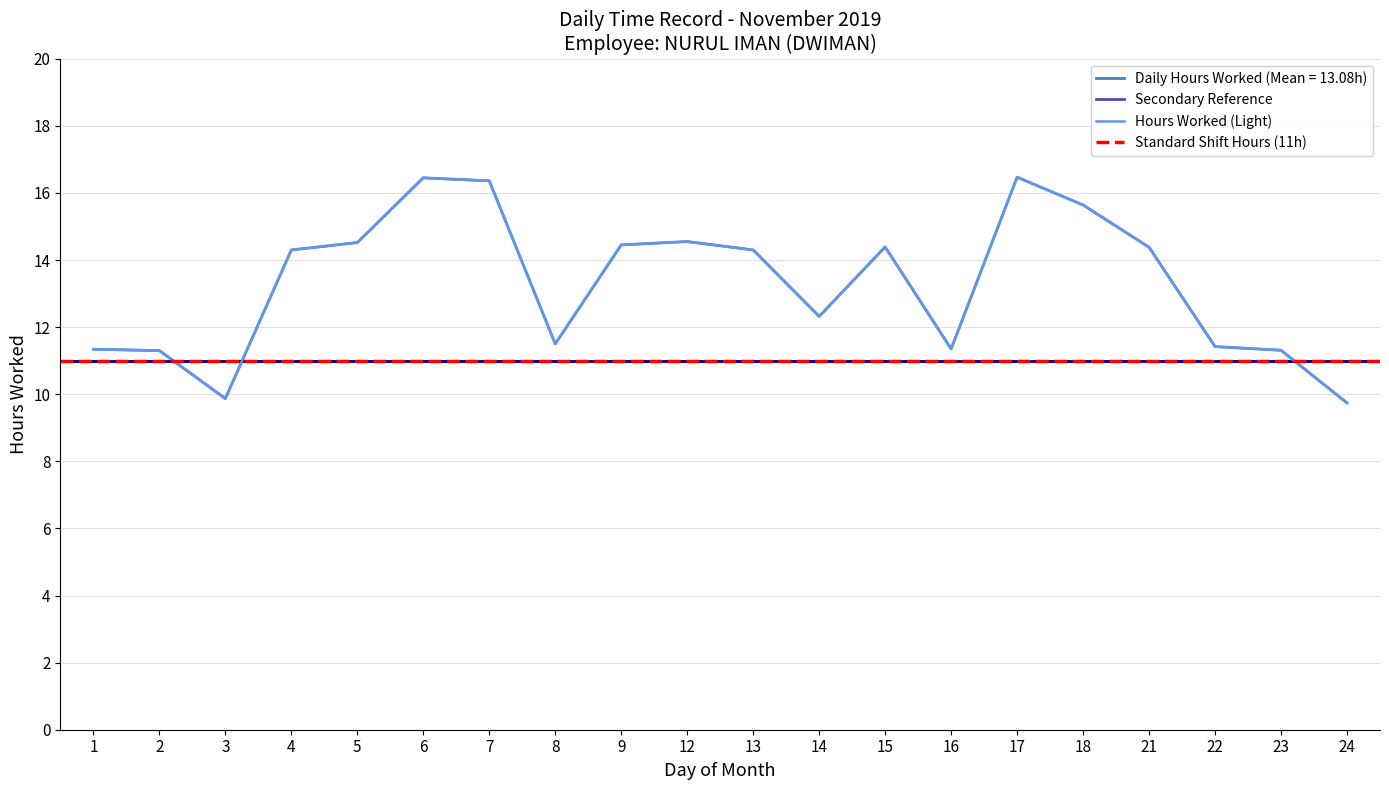

Reading right to left, what are all the values shown in this chart?

24=9.7	23=11.3	22=11.4	21=14.4	18=15.6	17=16.5	16=11.3	15=14.4	14=12.3	13=14.3	12=14.6	9=14.4	8=11.5	7=16.4	6=16.4	5=14.5	4=14.3	3=9.9	2=11.3	1=11.3